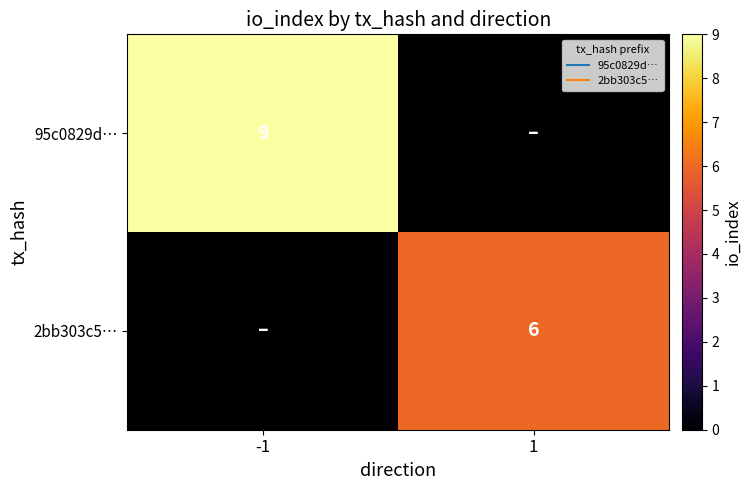

True or false: 2bb303c5… has a value of 6 at 1.

True